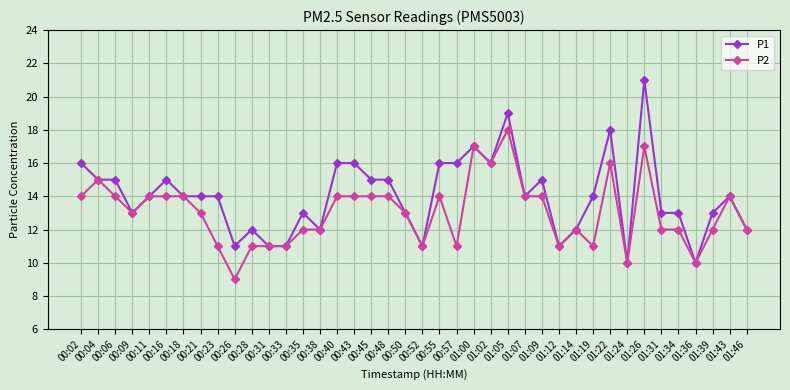

Where does the P1 series first go above 14?

00:02